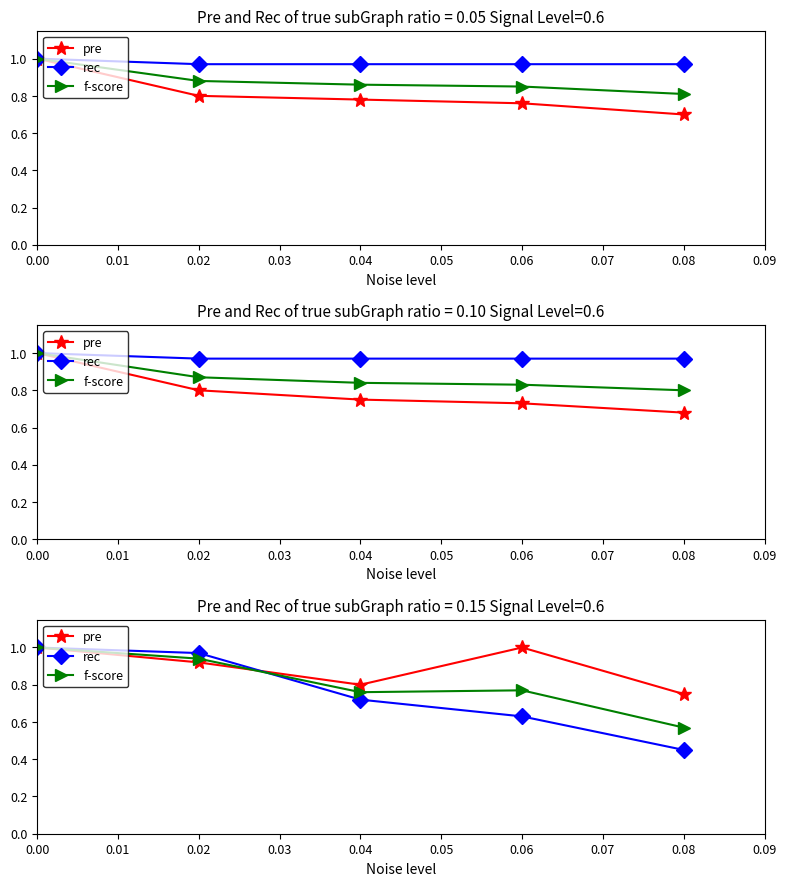

What value does the f-score series have at 0.06?

0.8